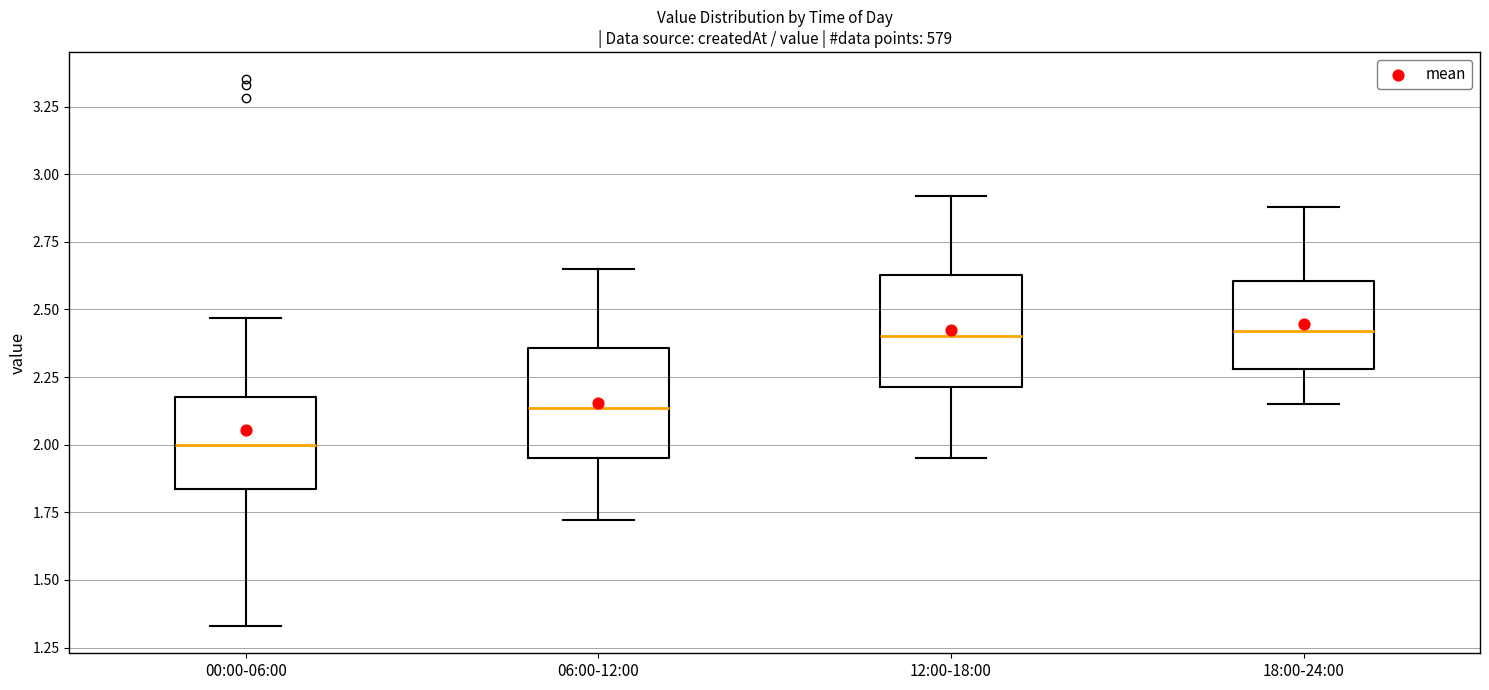

Reading left to right, read every box against the y-axis: the position of its median line, the range the box covers, and the ends of its whiskers. The values are not printed on the chart, so give them approximately, as read against the axis.

00:00-06:00: median 2.00, box 1.85 to 2.20, whiskers 1.35 to 2.45
06:00-12:00: median 2.15, box 1.95 to 2.35, whiskers 1.70 to 2.65
12:00-18:00: median 2.40, box 2.20 to 2.65, whiskers 1.95 to 2.90
18:00-24:00: median 2.40, box 2.30 to 2.60, whiskers 2.15 to 2.90